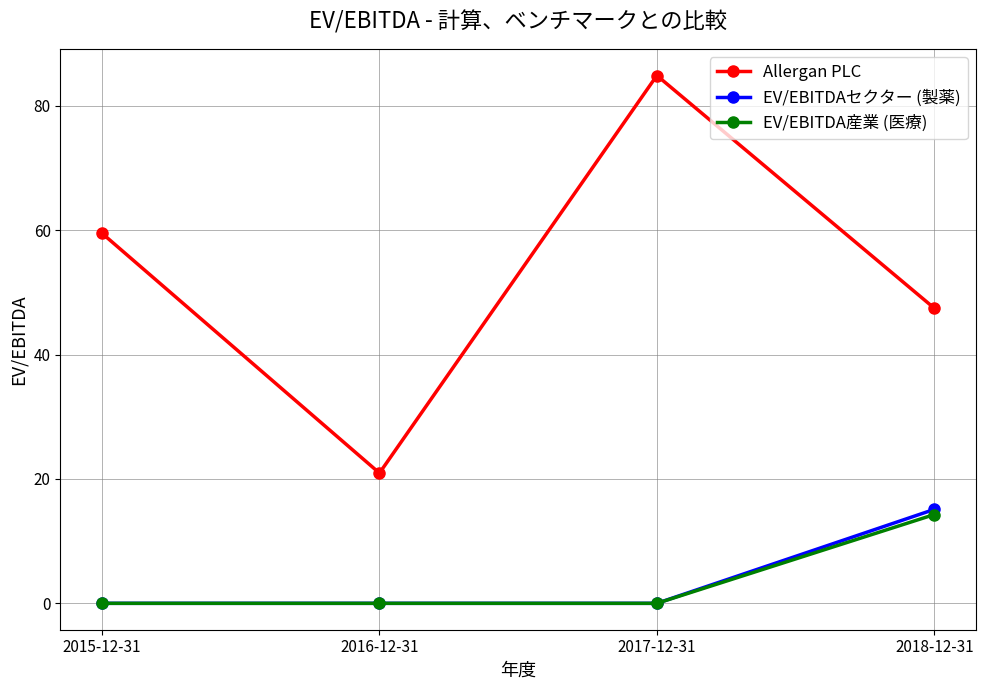

At which category does Allergan PLC reach its first local peak?

2017-12-31